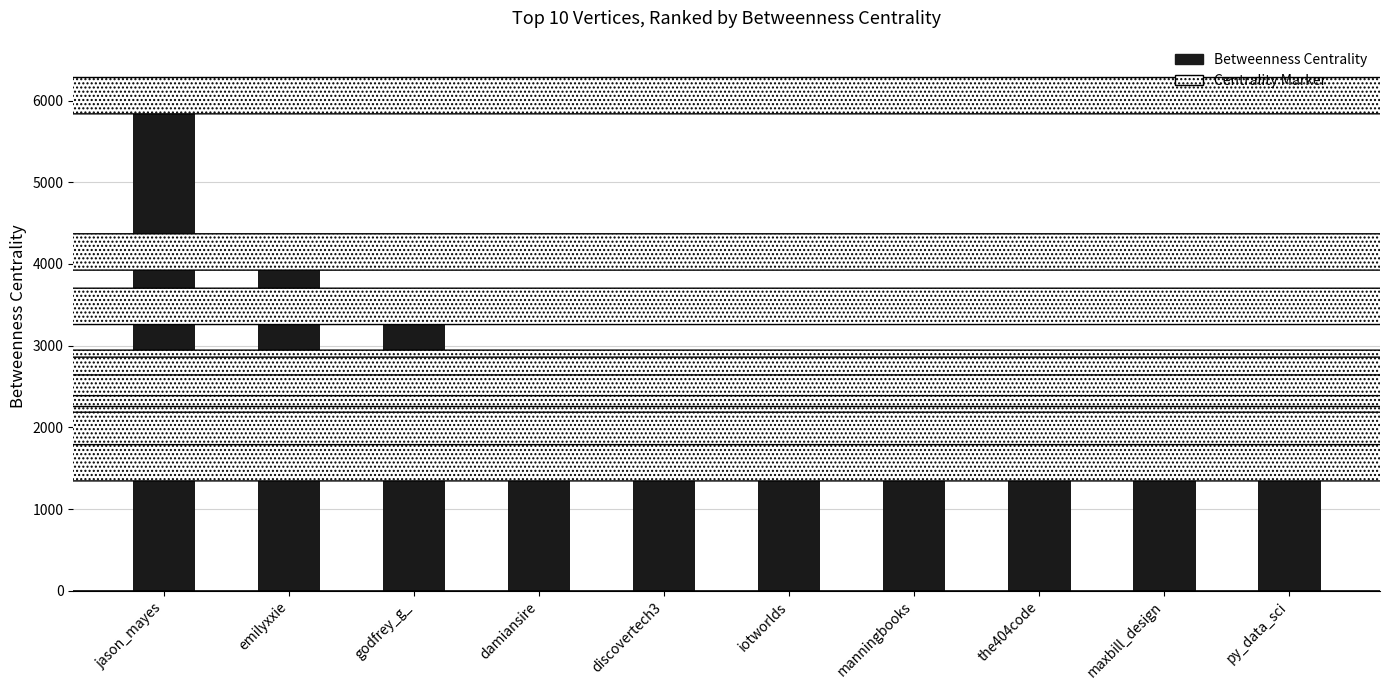

What is the value of the 2nd bar from the left?

3942.0